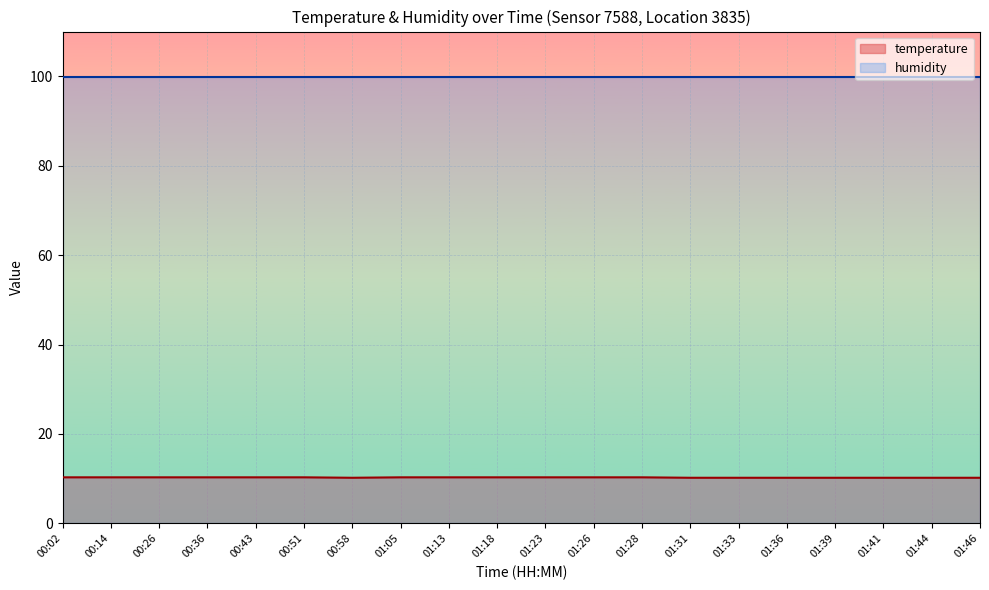

What is the sum of all values?

205.2